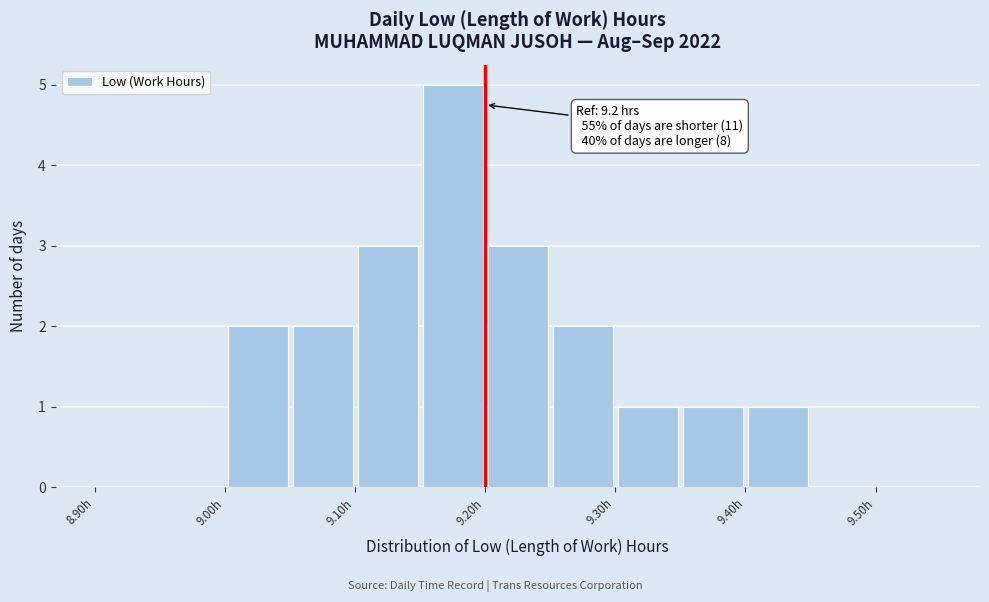

Which range on the x-axis has the tallest bar?

9.15 to 9.20